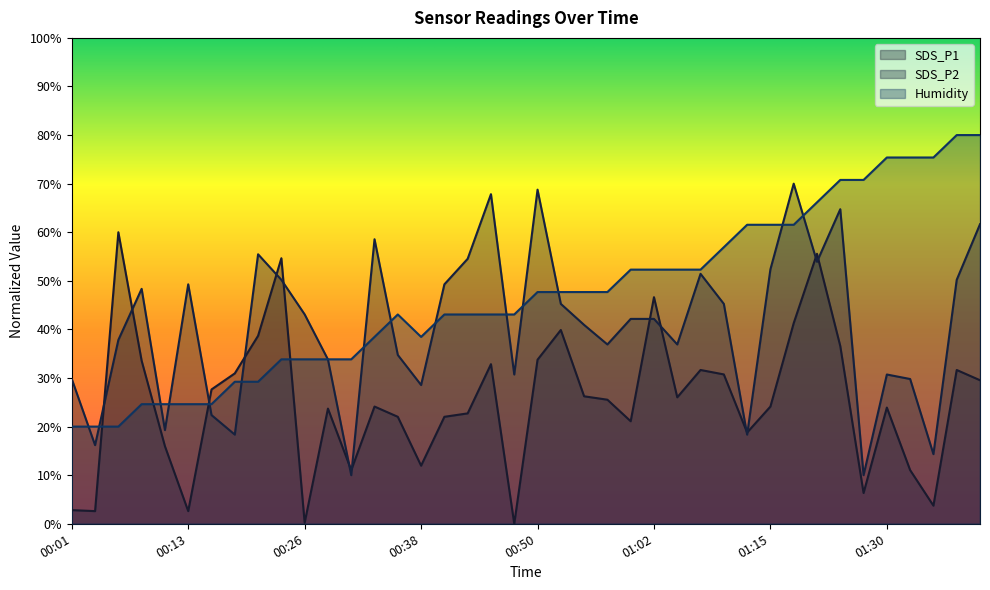

Which series has the largest total across all categories?

Humidity